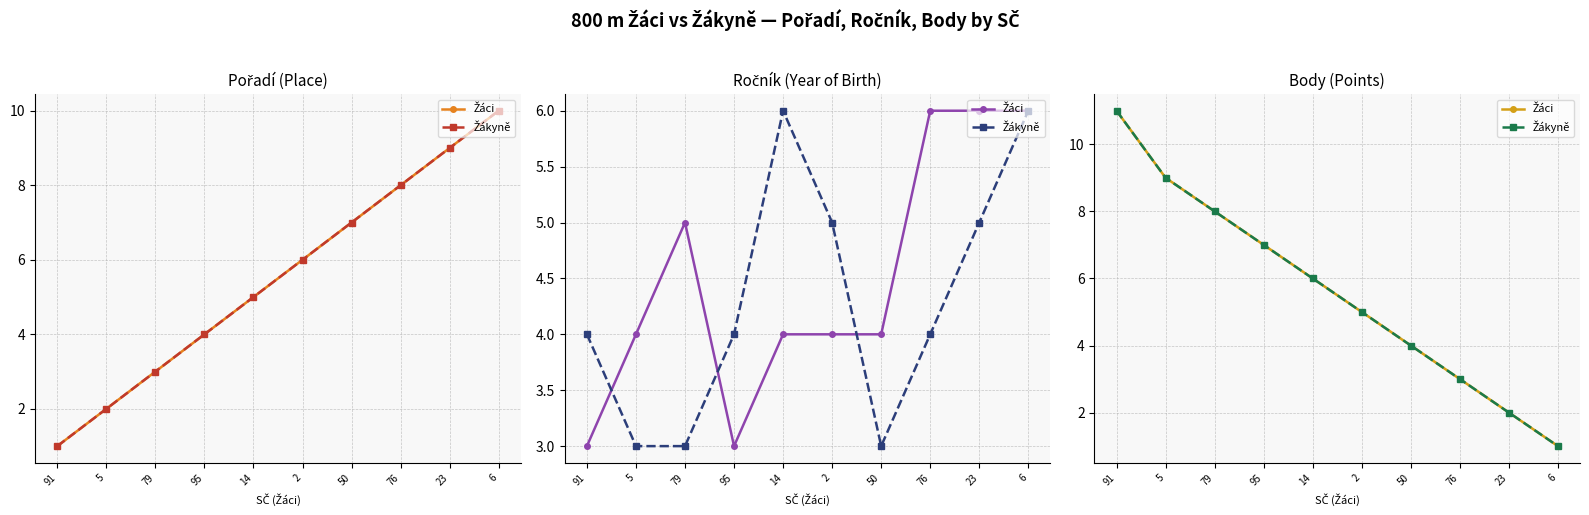

Where is Žákyně nearest to the value 6?

14